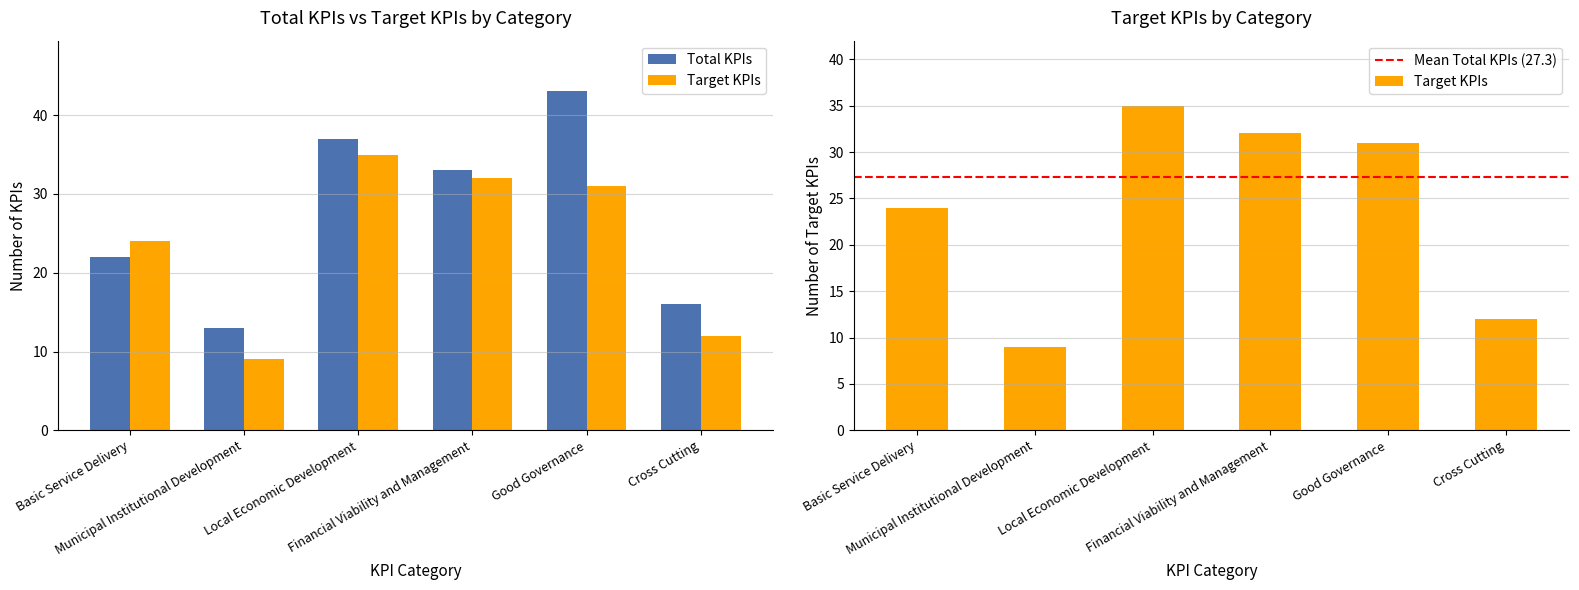

What is the difference between the highest and lowest values at Local Economic Development?

2